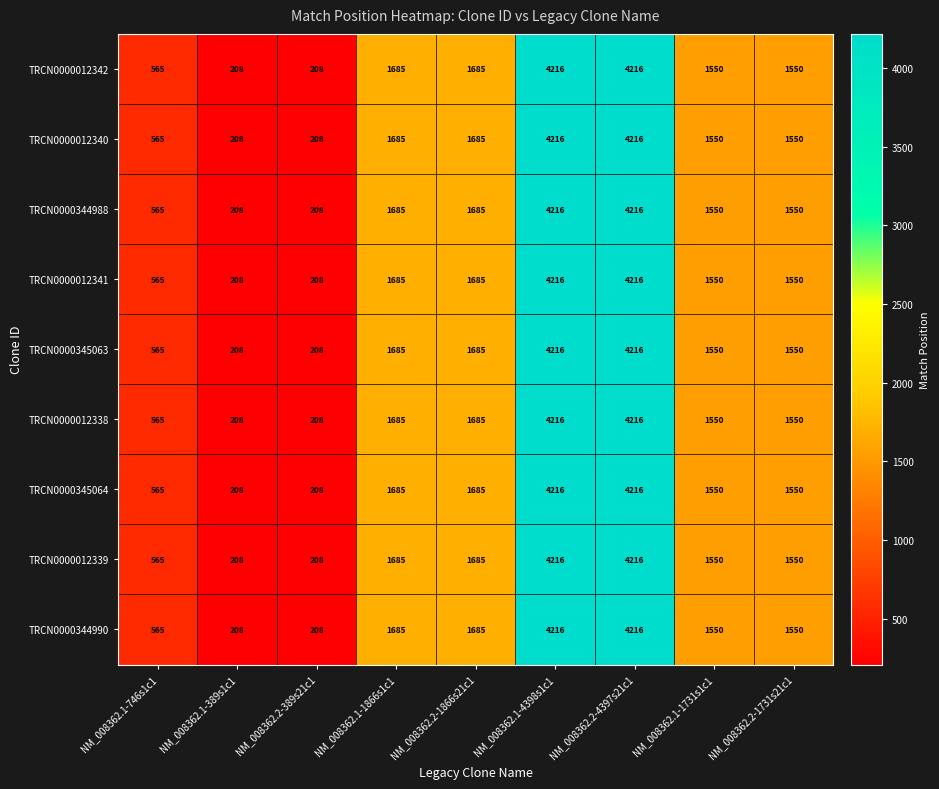

At how many categories does at least one series exceed 1529?

6